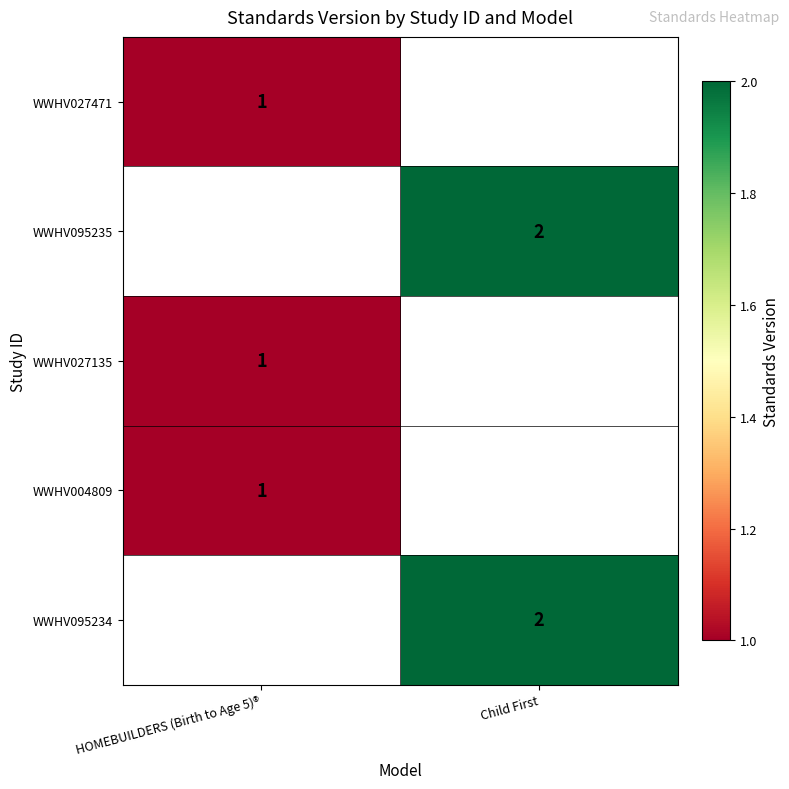

What is the smallest value displayed?

1.0